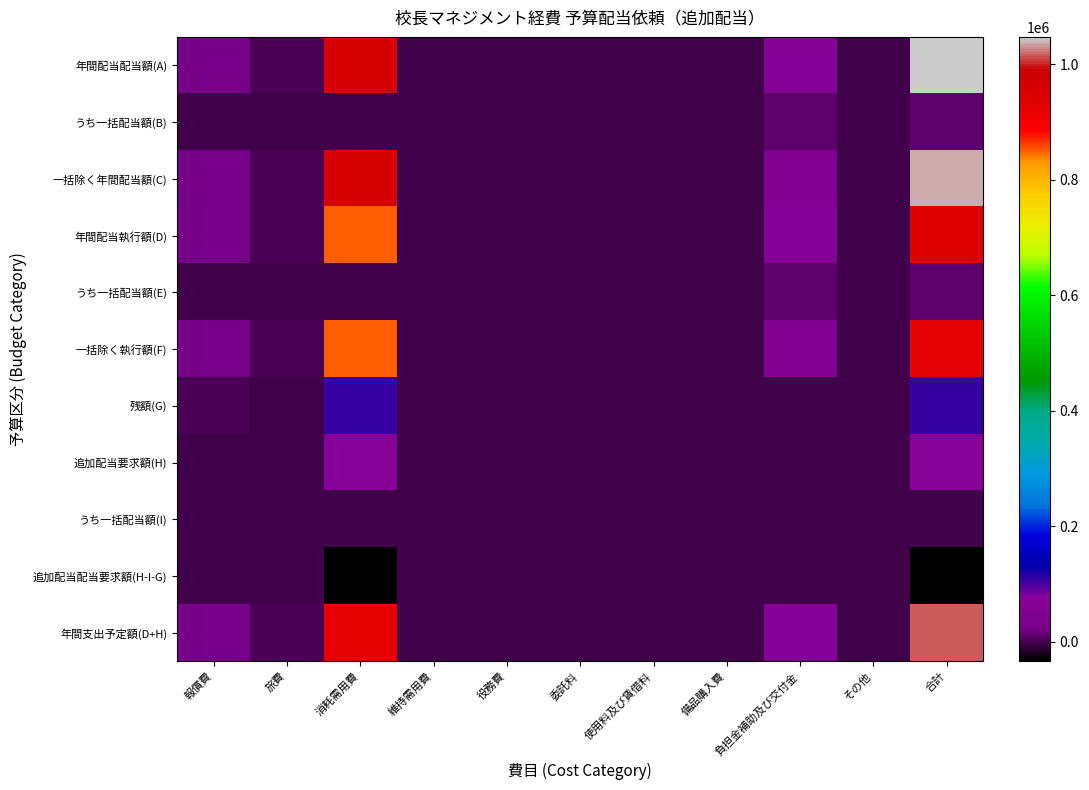

How many distinct data groups are displayed?

11